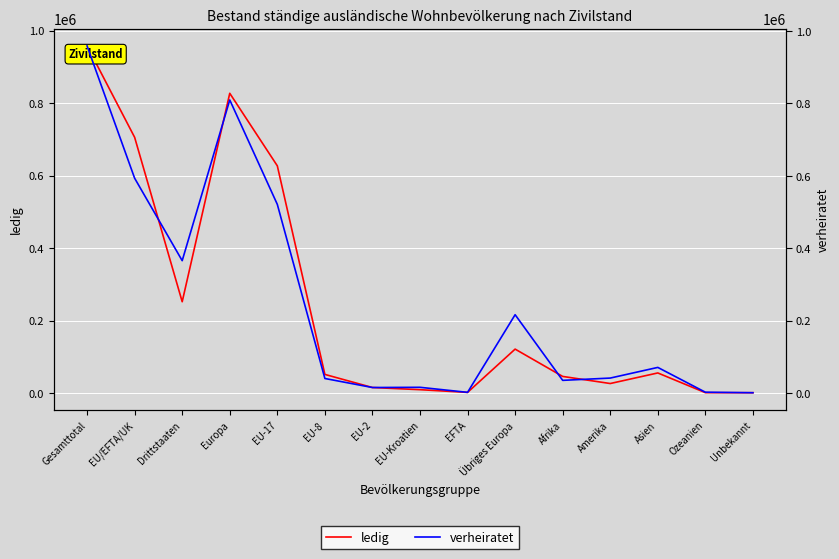

Is the value of verheiratet at Asien greater than the value of ledig at Afrika?

Yes